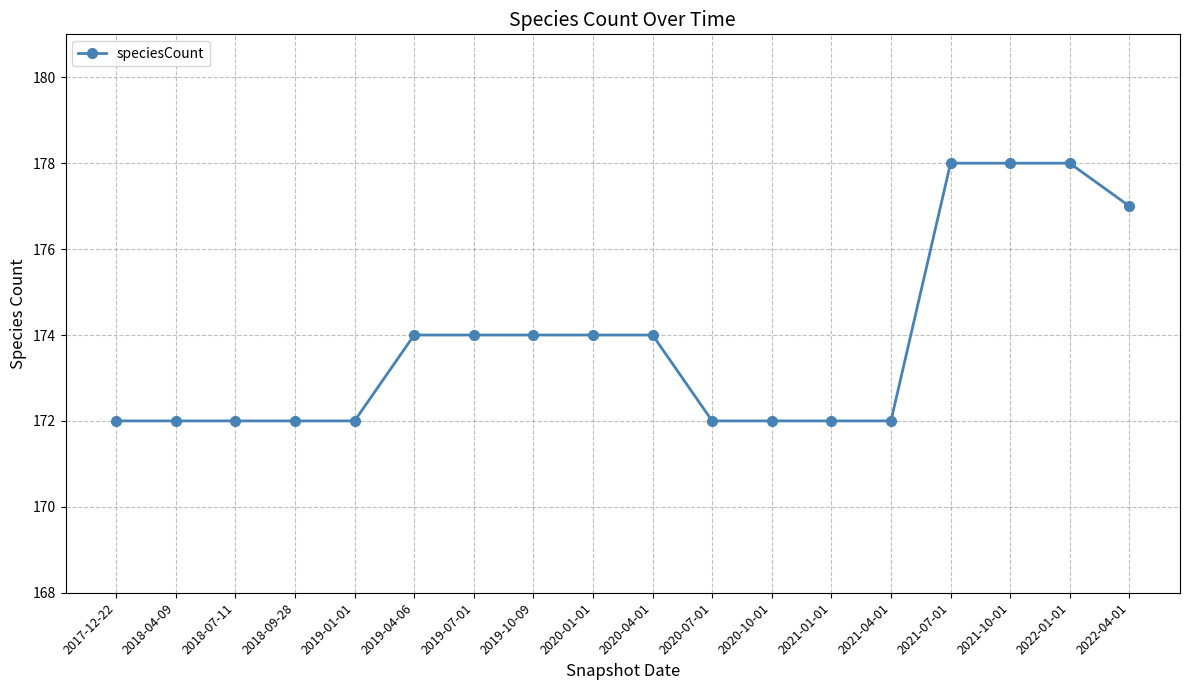

What is the minimum value shown in the chart?

172